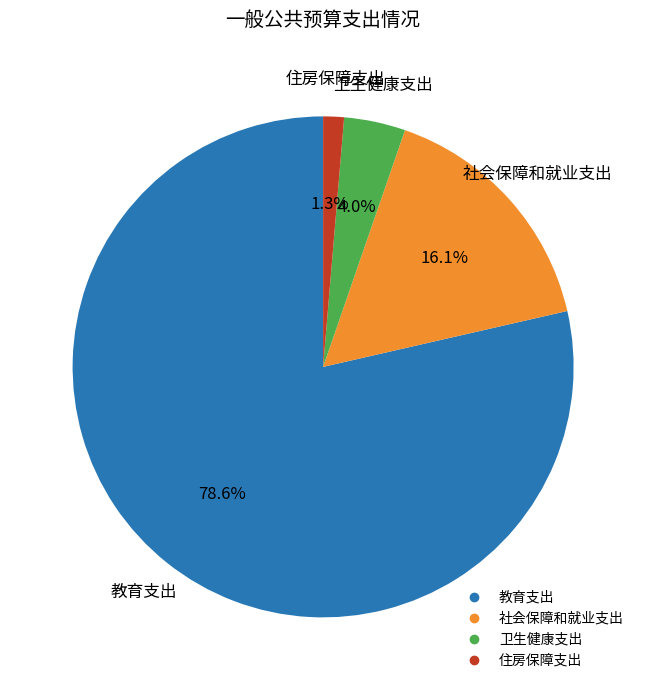

What is the smallest slice in the pie chart?

住房保障支出